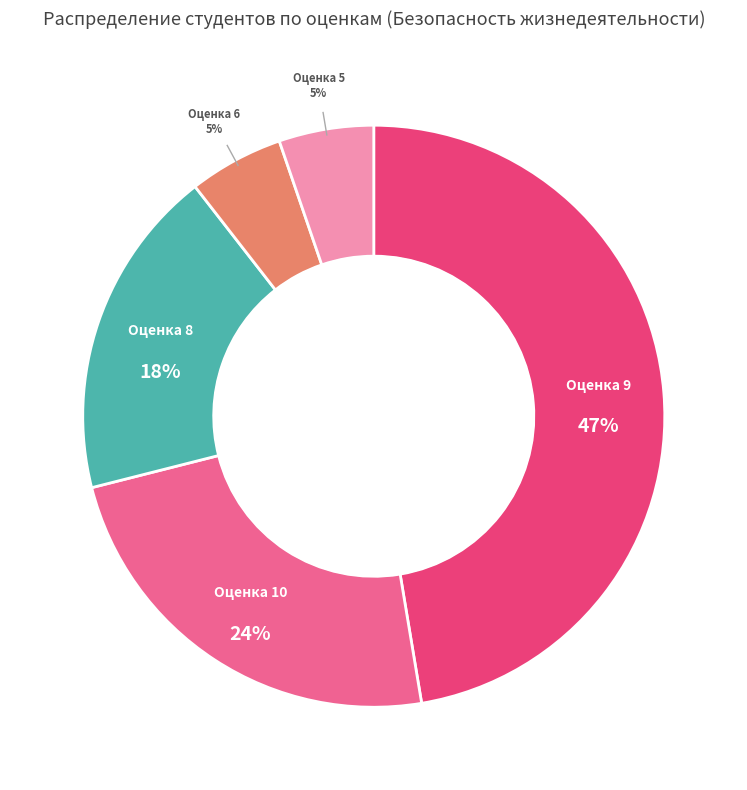

Is there a majority slice in this chart?

No